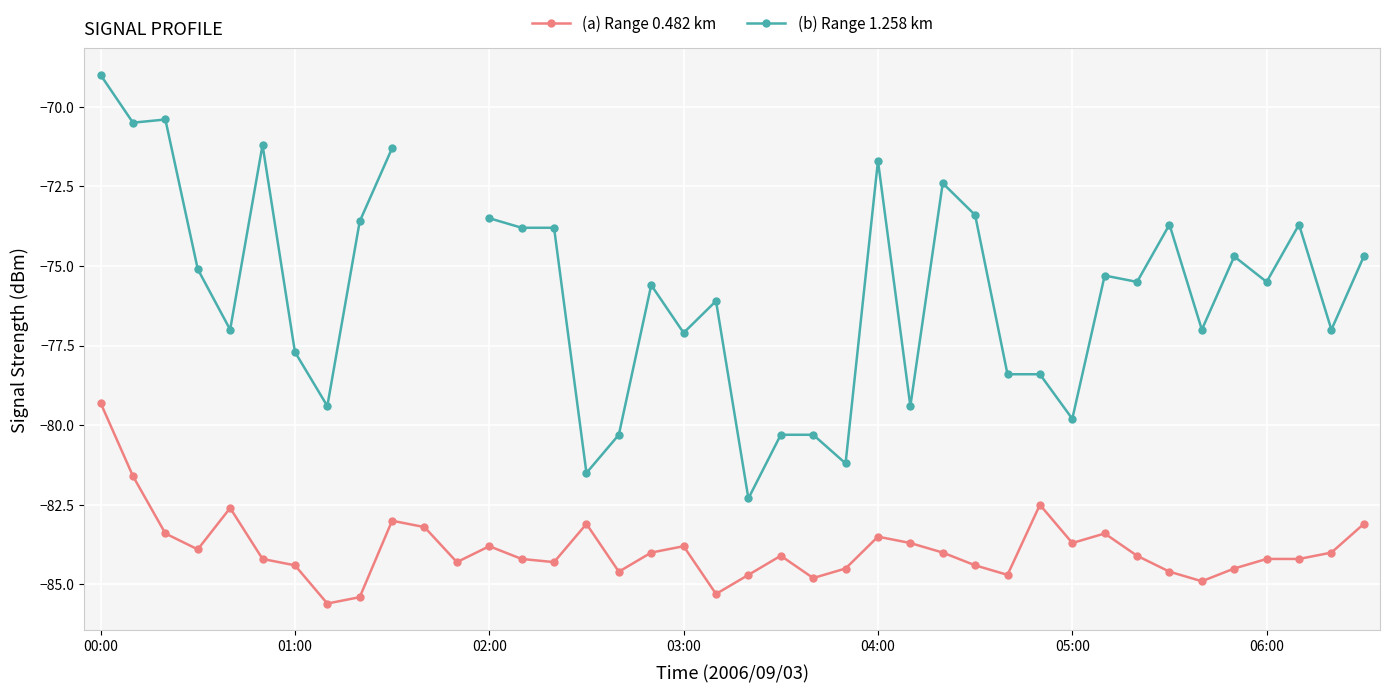

What is the highest value of the (b) Range 1.258 km series?

-69.0